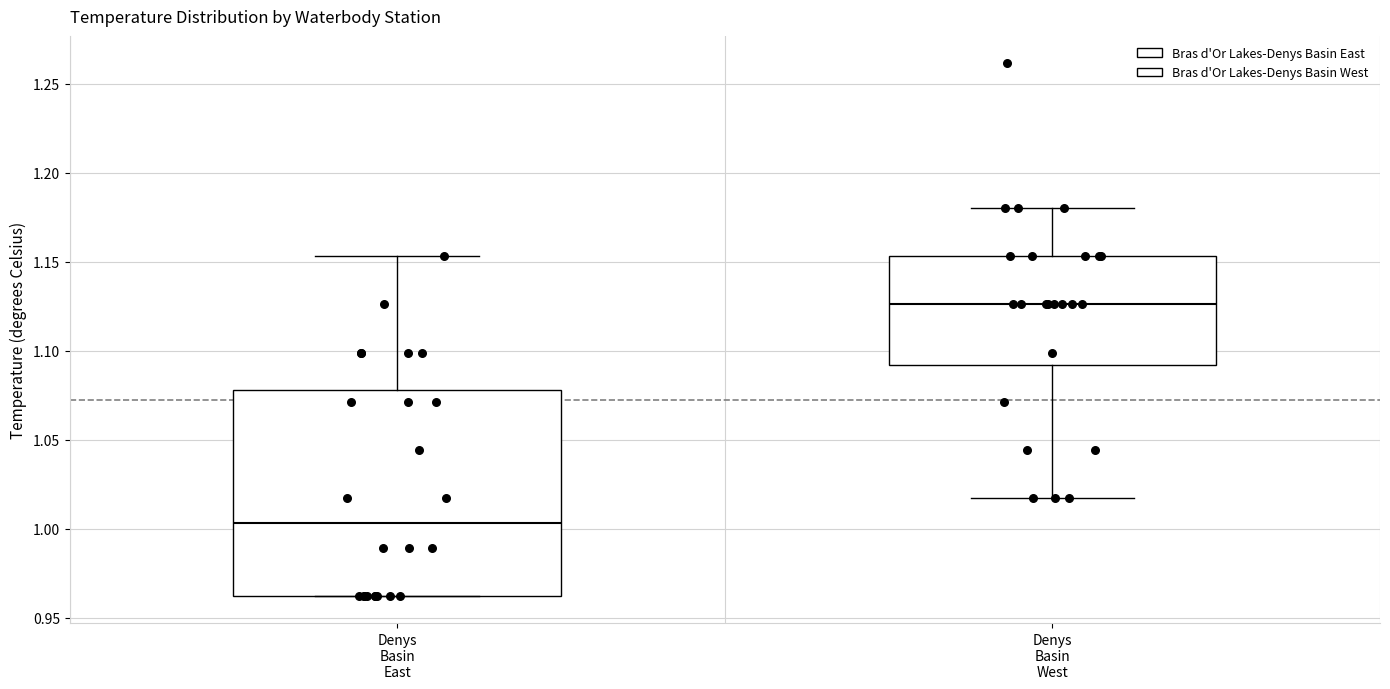

Reading left to right, read every box against the y-axis: the position of its median line, the range the box covers, and the ends of its whiskers. The values are not printed on the chart, so give them approximately, as read against the axis.

Denys Basin East: median 1.005, box 0.960 to 1.080, whiskers 0.960 to 1.155
Denys Basin West: median 1.125, box 1.090 to 1.155, whiskers 1.015 to 1.180